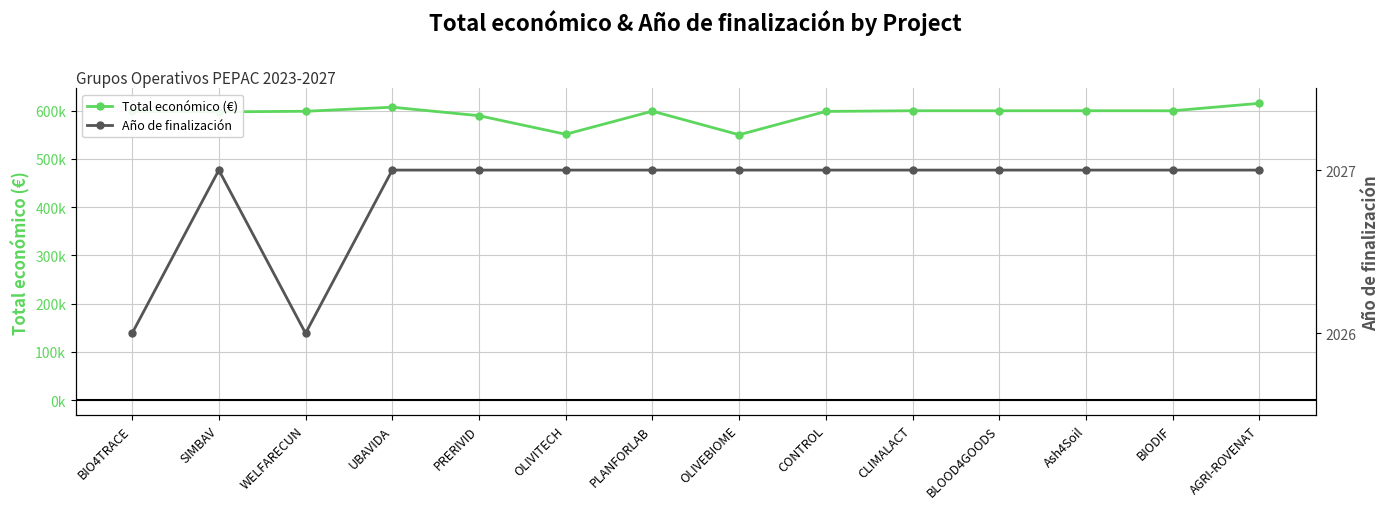

Where does the Total económico (€) series first go above 599262?

UBAVIDA